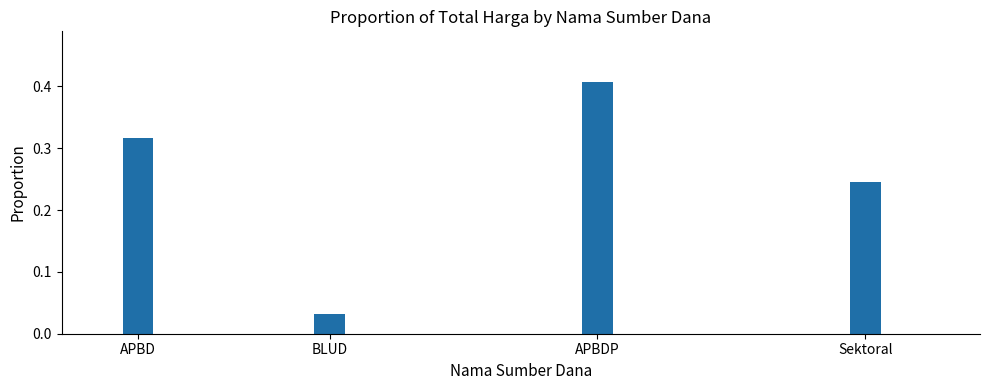

What is the sum of the values at Sektoral and APBDP?

0.7